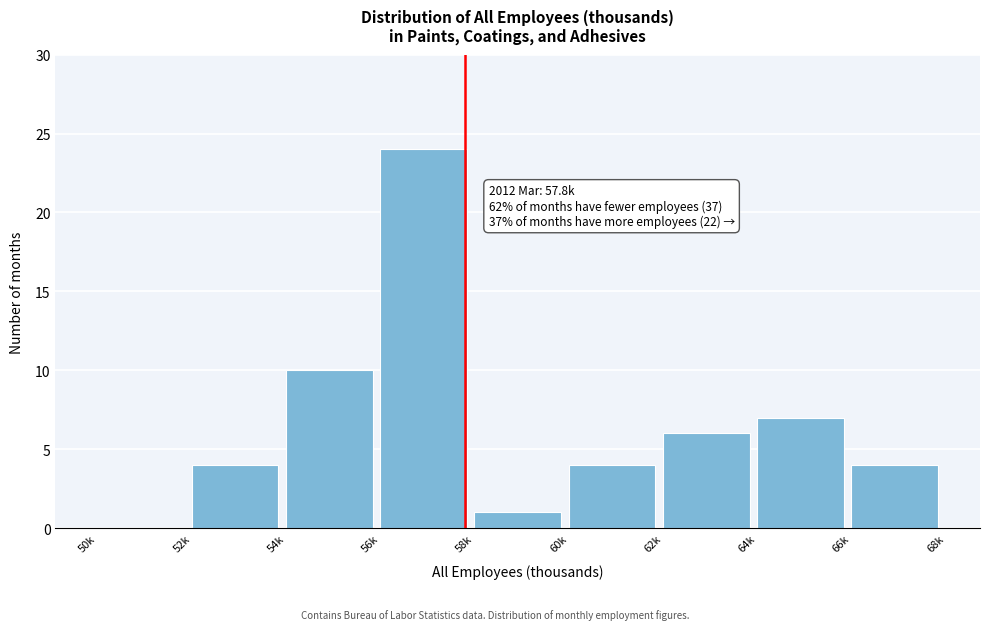

Reading left to right, list all the values displayed in this chart.

50k=0	52k=4	54k=10	56k=24	58k=1	60k=4	62k=6	64k=7	66k=4